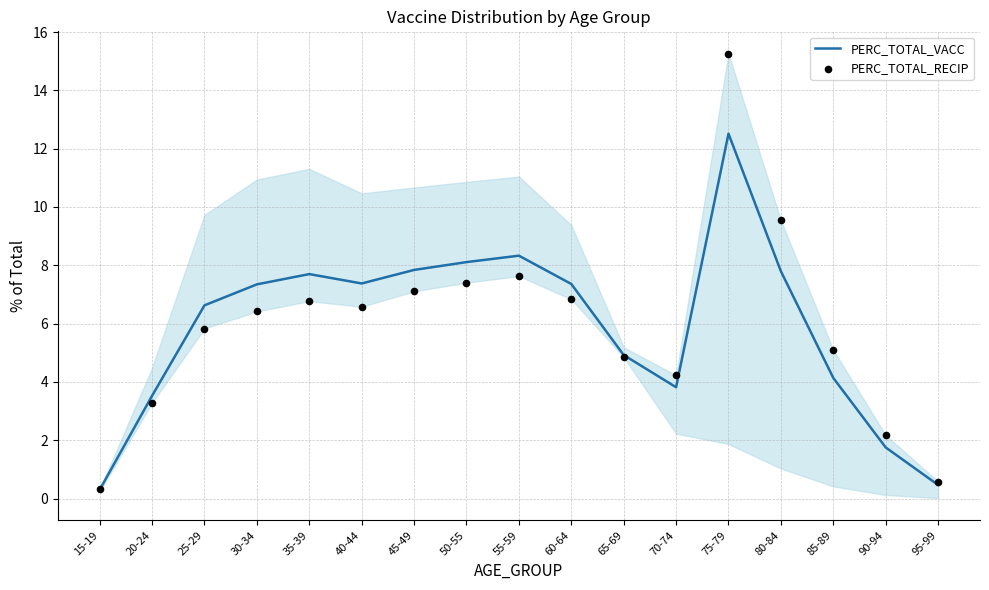

Which series has the largest total across all categories?

PERC_TOTAL_VACC